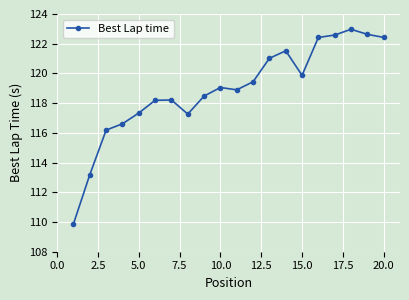

What is the minimum value shown in the chart?

109.9